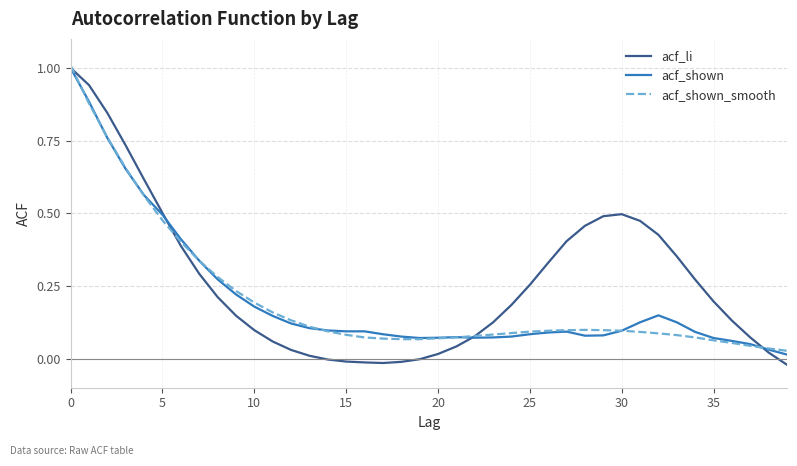

Which series has the largest total across all categories?

acf_li